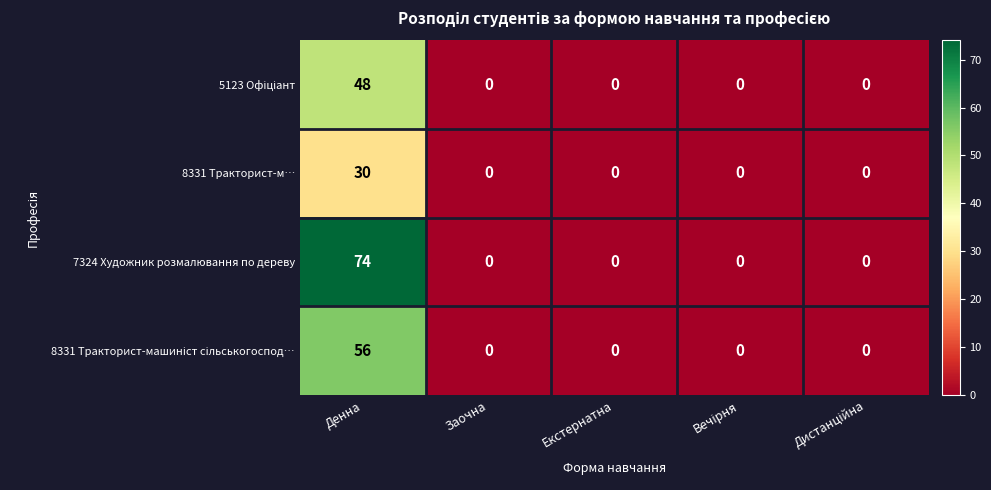

At which category does the chart reach its peak across all series?

Денна